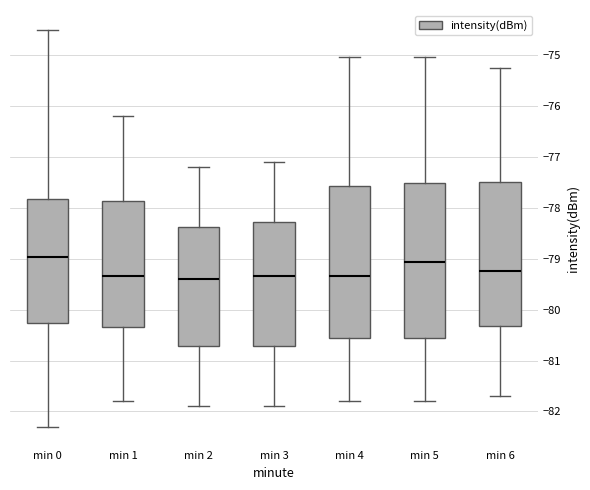

Where does the upper whisker of the box for min 2 end on the y-axis? The values are not printed on the chart, so give them approximately, as read against the axis.

-77.2